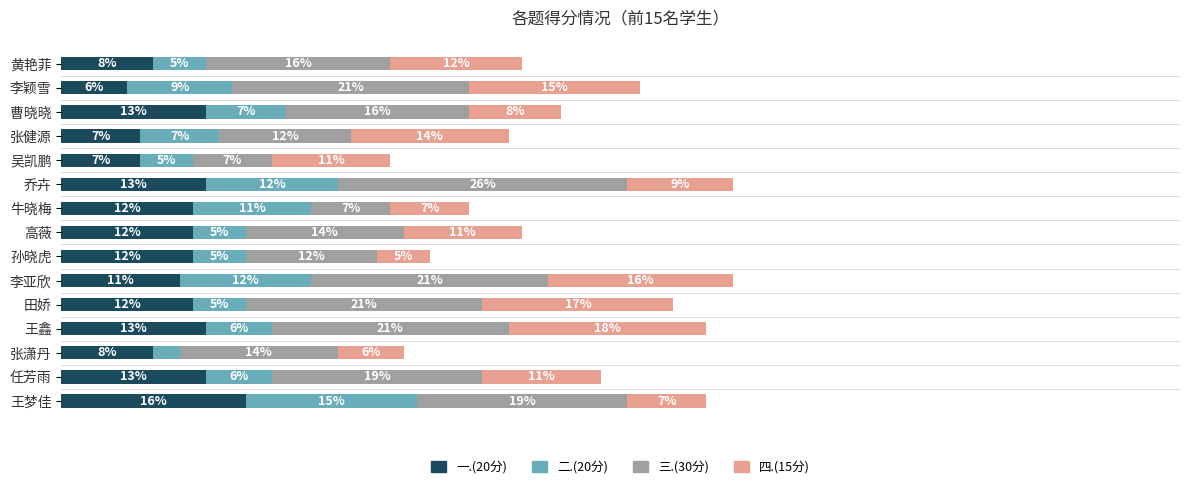

What is the difference between the second highest and second lowest values in the 四.(15分) series?

11.2